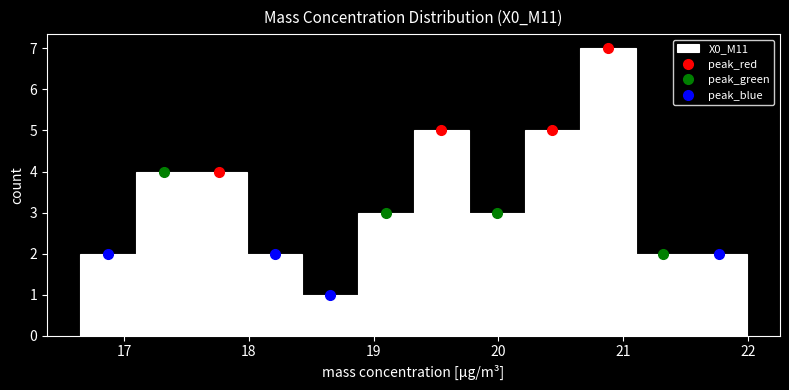

How tall is the bar that spans 18.0 to 18.4 on the x-axis? Neither the bar edges nor the heights are printed on the chart, so give them approximately, as read against the axes.

2